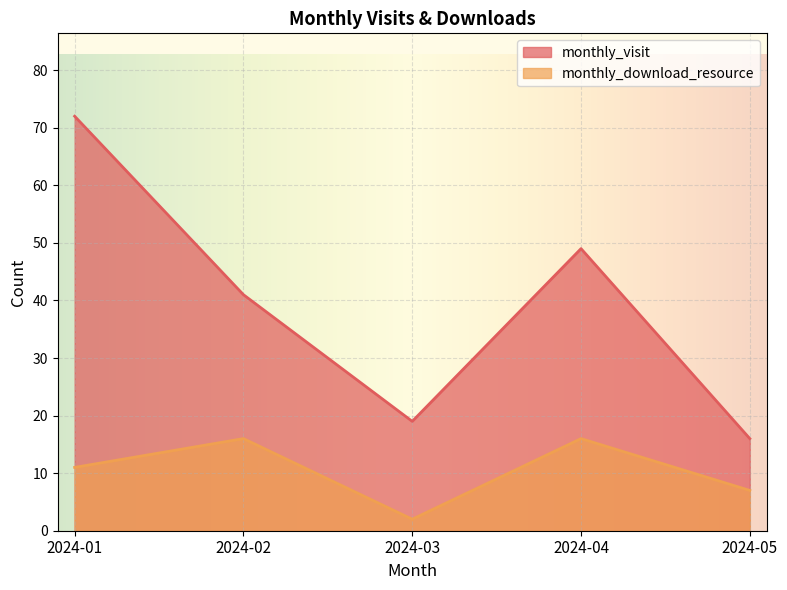

What is the approximate value of monthly_visit at 2024-05, to the nearest 10?

20